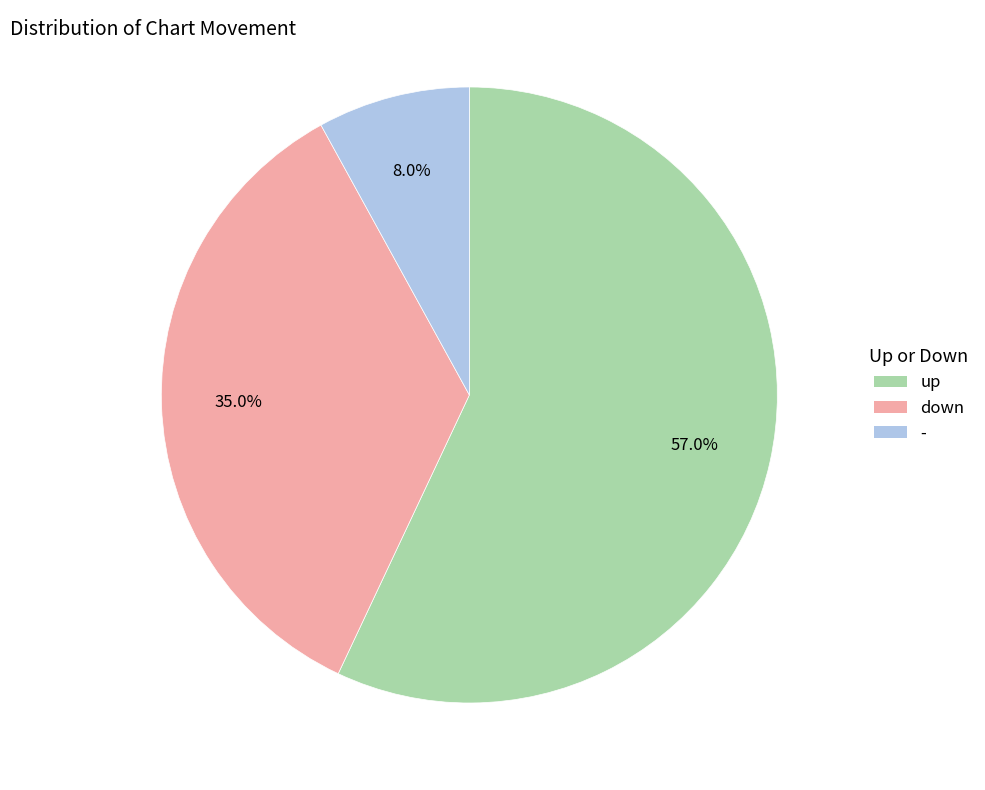

How many segments does this pie chart have?

3